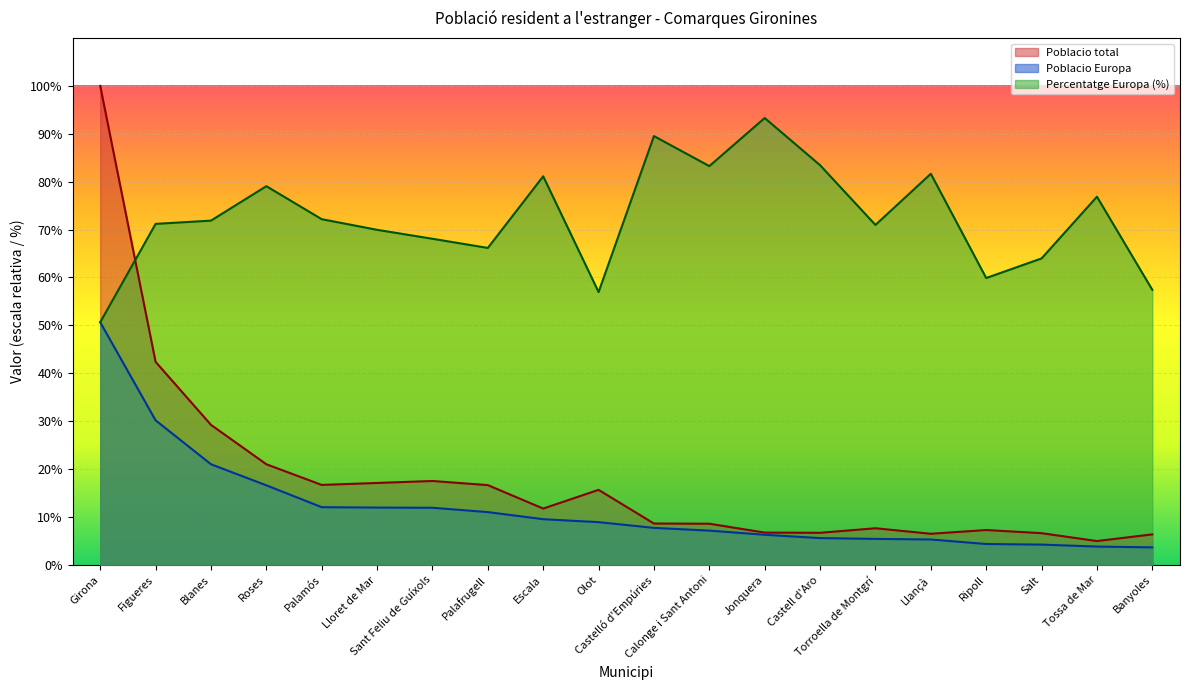

What is the highest value of the Poblacio total series?

100.0